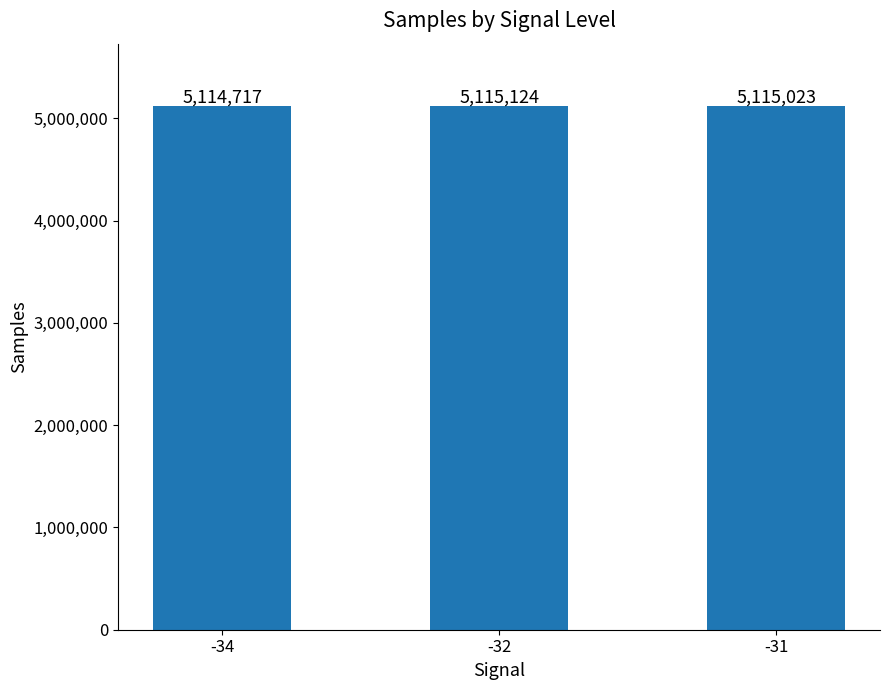

Reading right to left, extract all data points from this chart.

5115023	5115124	5114717